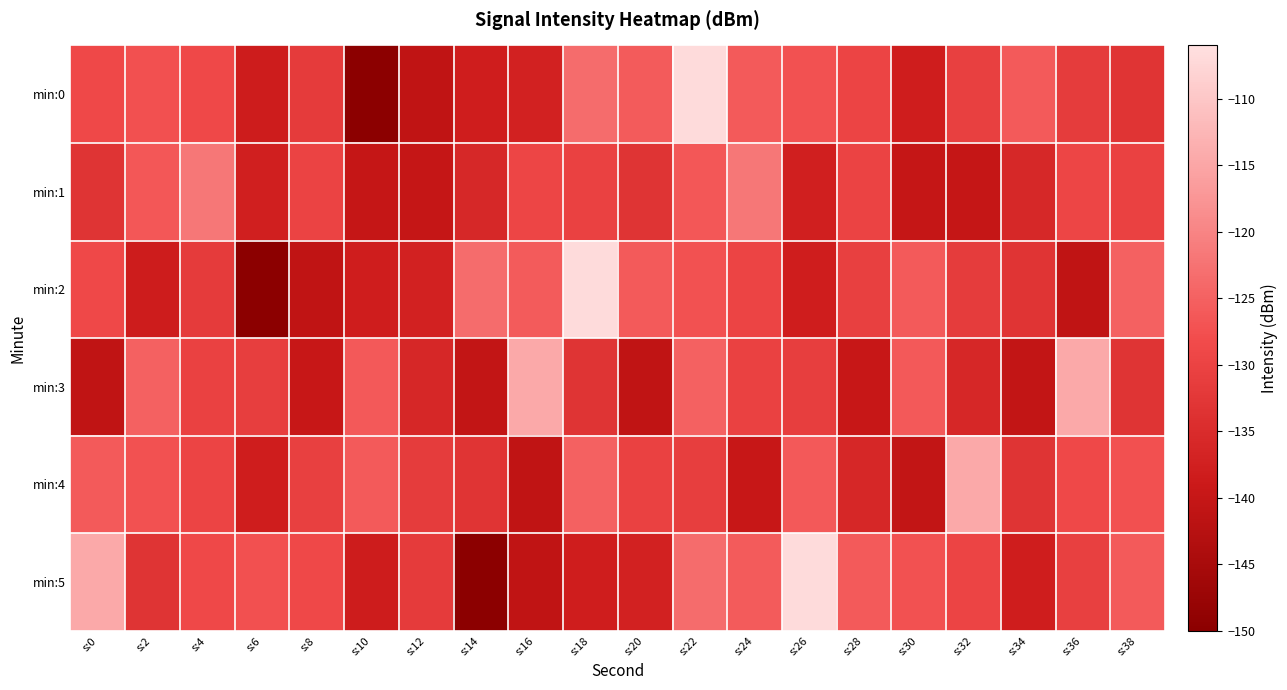

Which label corresponds to the largest value in the chart?

s:22